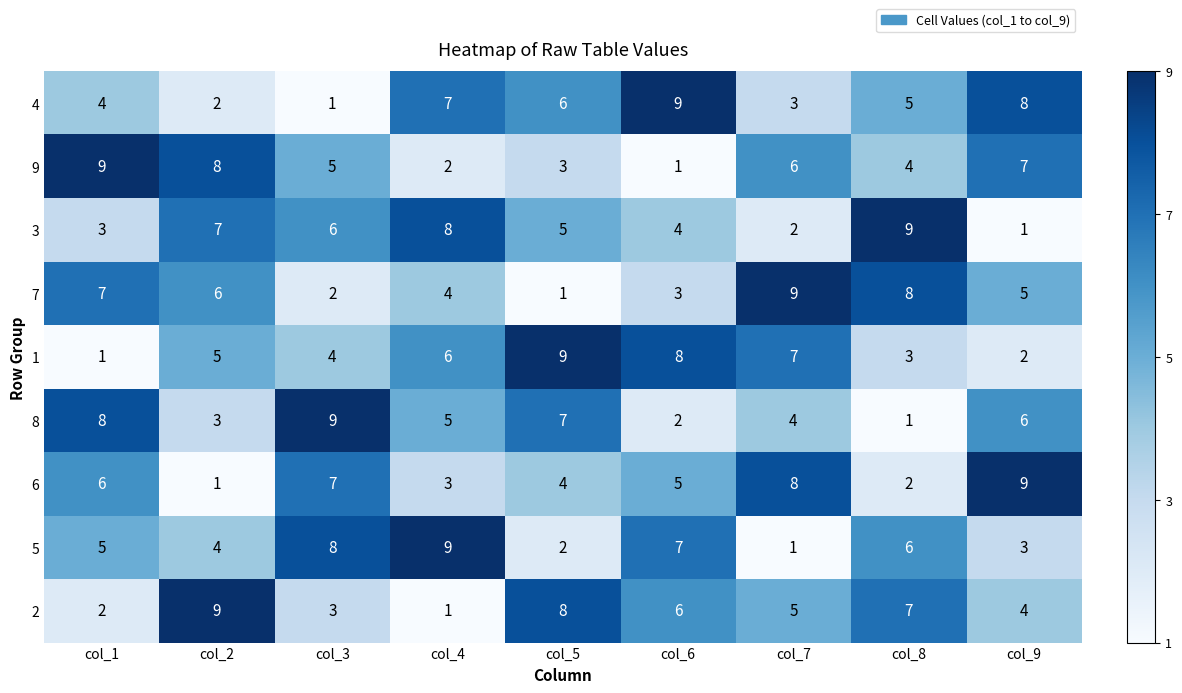

Is the value of 5 at col_6 greater than the value of 4 at col_3?

Yes